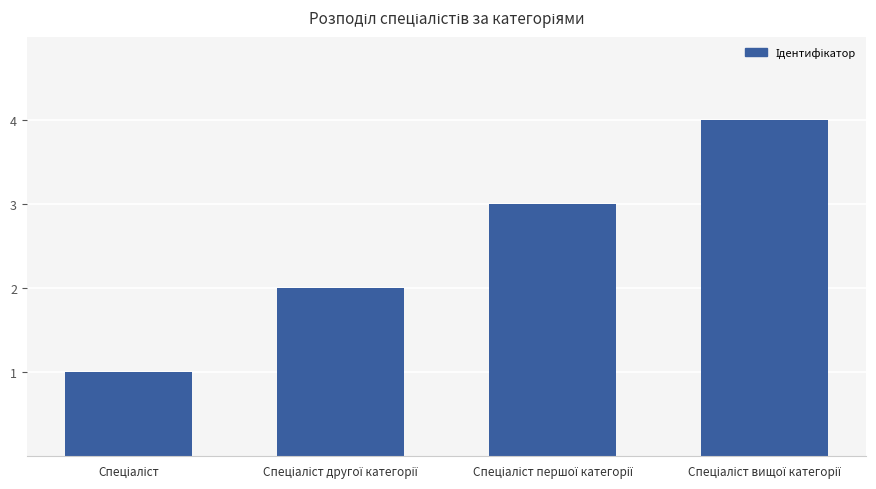

What is the difference between the maximum and minimum values?

3